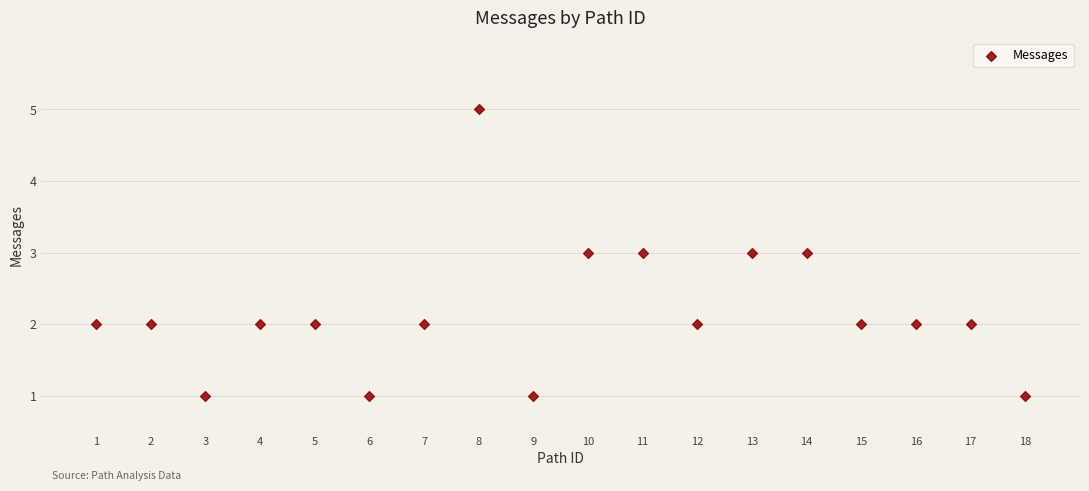

What is the range of Y values (max minus min)?

4